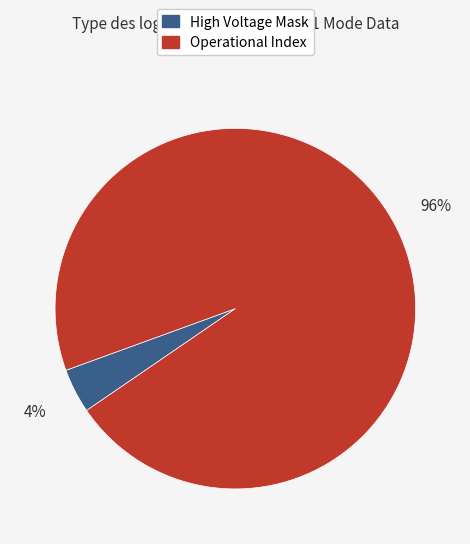

To the nearest percent, what is the difference between the largest and smallest slice percentages?

92%